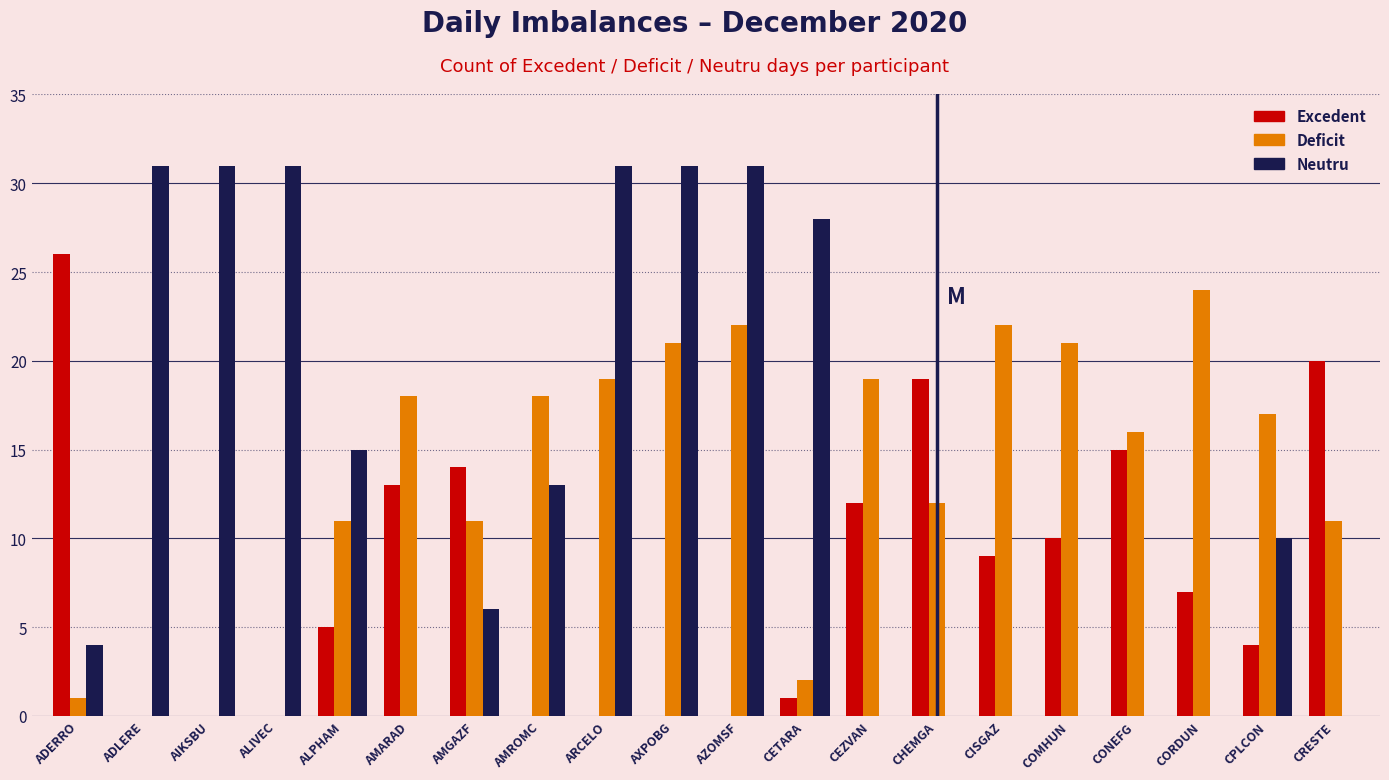

Reading left to right, extract all data points from this chart.

Excedent: ADERRO=26	ADLERE=0	AIKSBU=0	ALIVEC=0	ALPHAM=5	AMARAD=13	AMGAZF=14	AMROMC=0	ARCELO=0	AXPOBG=0	AZOMSF=0	CETARA=1	CEZVAN=12	CHEMGA=19	CISGAZ=9	COMHUN=10	CONEFG=15	CORDUN=7	CPLCON=4	CRESTE=20
Deficit: ADERRO=1	ADLERE=0	AIKSBU=0	ALIVEC=0	ALPHAM=11	AMARAD=18	AMGAZF=11	AMROMC=18	ARCELO=19	AXPOBG=21	AZOMSF=22	CETARA=2	CEZVAN=19	CHEMGA=12	CISGAZ=22	COMHUN=21	CONEFG=16	CORDUN=24	CPLCON=17	CRESTE=11
Neutru: ADERRO=4	ADLERE=31	AIKSBU=31	ALIVEC=31	ALPHAM=15	AMARAD=0	AMGAZF=6	AMROMC=13	ARCELO=31	AXPOBG=31	AZOMSF=31	CETARA=28	CEZVAN=0	CHEMGA=0	CISGAZ=0	COMHUN=0	CONEFG=0	CORDUN=0	CPLCON=10	CRESTE=0